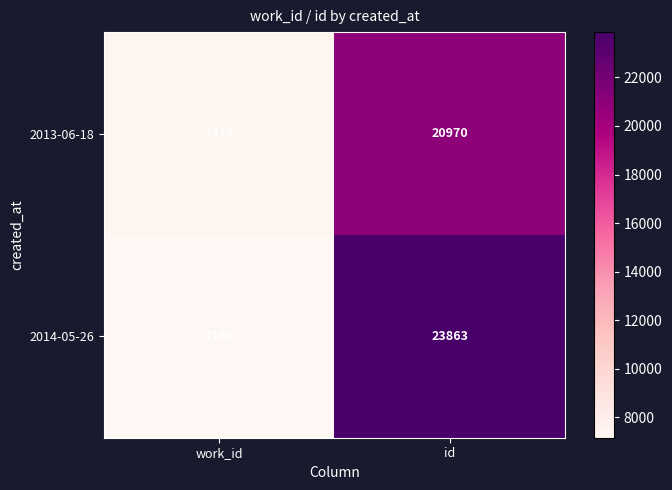

At which category is the sum across all series the highest?

id